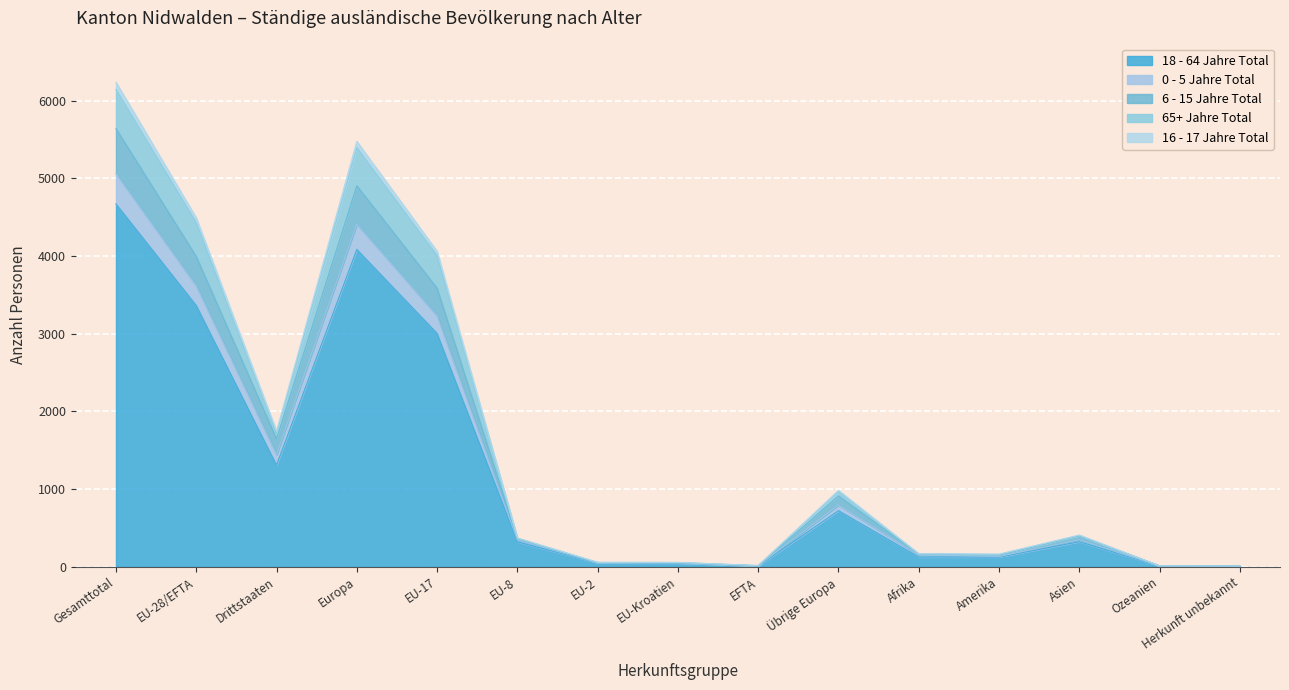

At which label does 18 - 64 Jahre Total reach its peak?

Gesamttotal